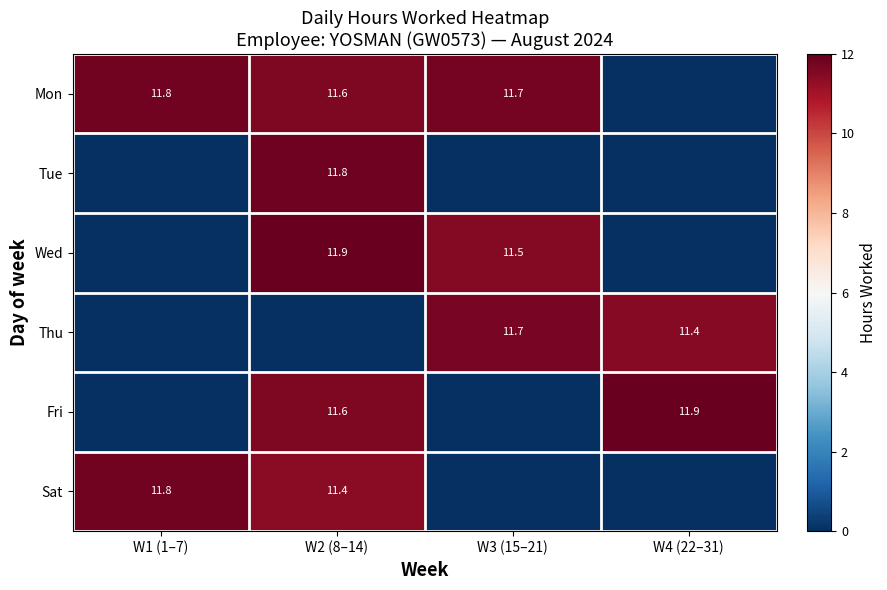

True or false: Mon has a value of 16.0 at W2 (8–14).

False